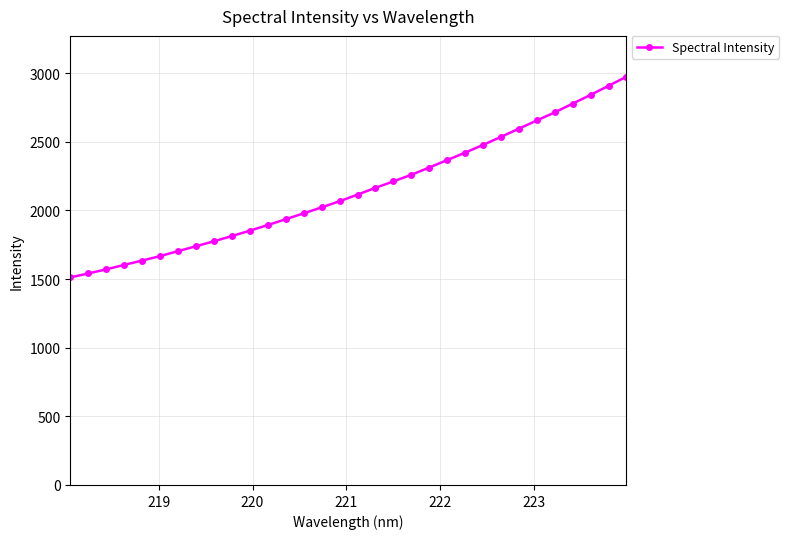

What is the value of the 4th point from the left?

1603.0